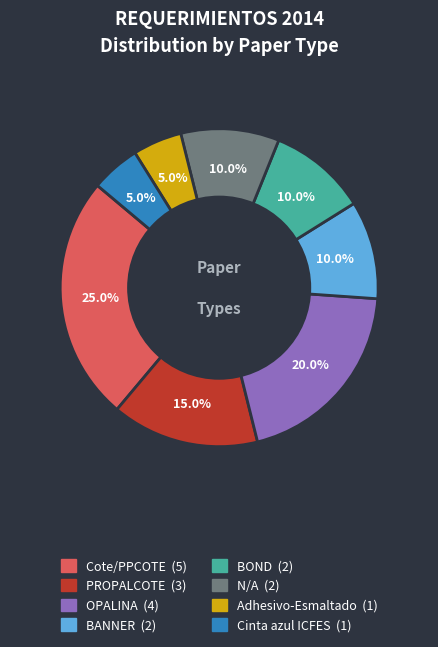

What is the largest slice in the pie chart?

Cote/PPCOTE